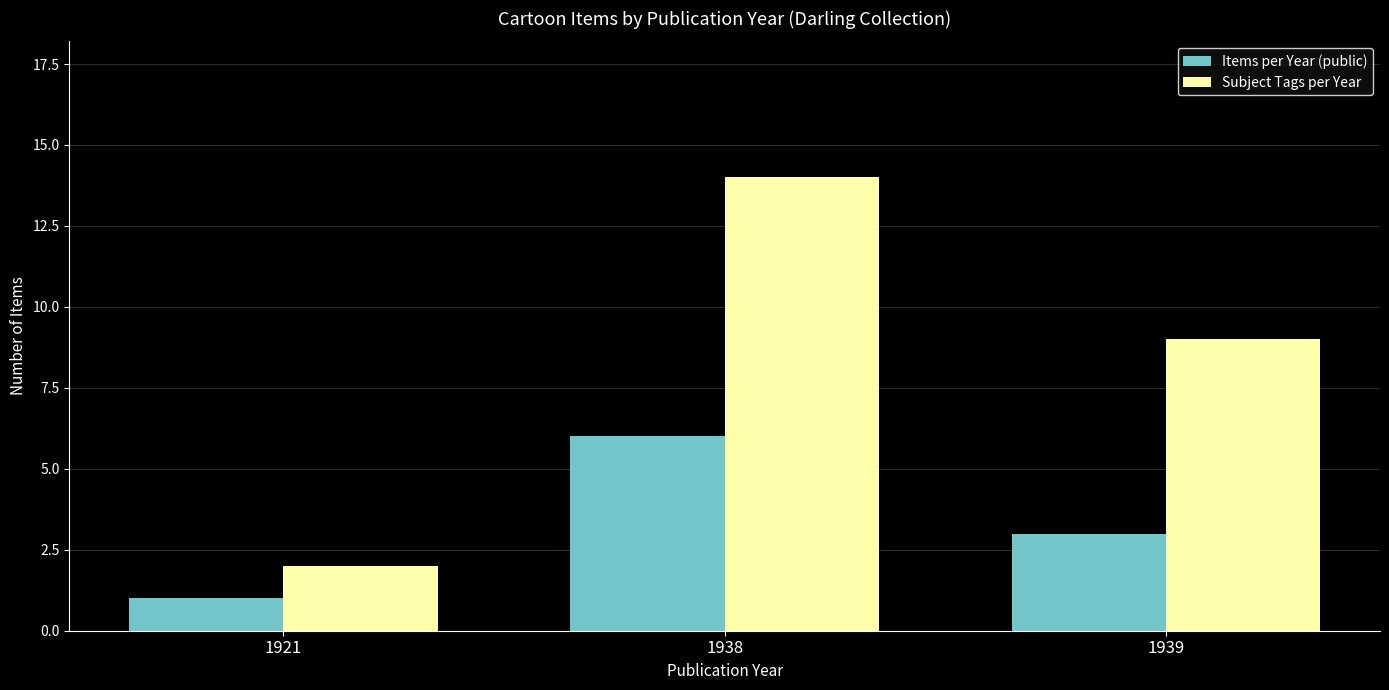

Is the value of Subject Tags per Year at 1921 greater than the value of Items per Year (public) at 1921?

Yes